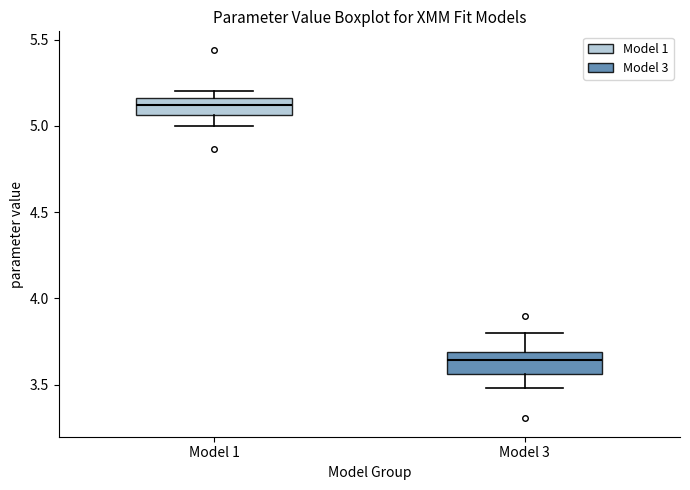

Where does the median line of the box for Model 1 sit on the y-axis? The values are not printed on the chart, so give them approximately, as read against the axis.

5.10